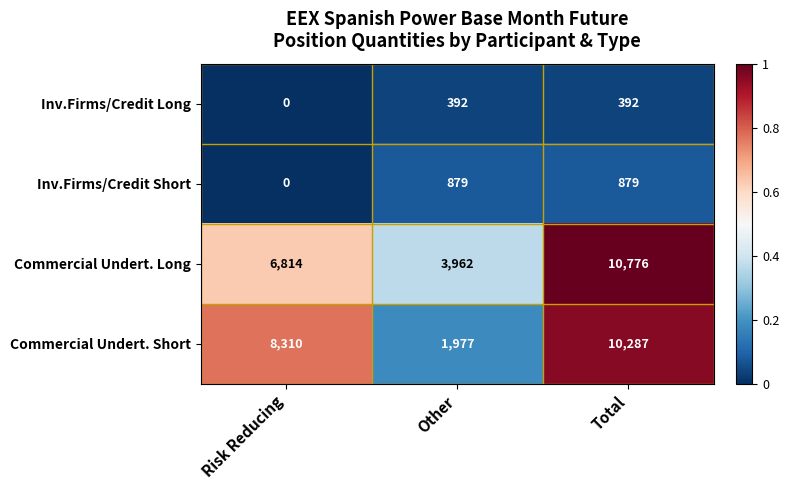

How many Commercial Undert. Short values are between 1977 and 10287?

3